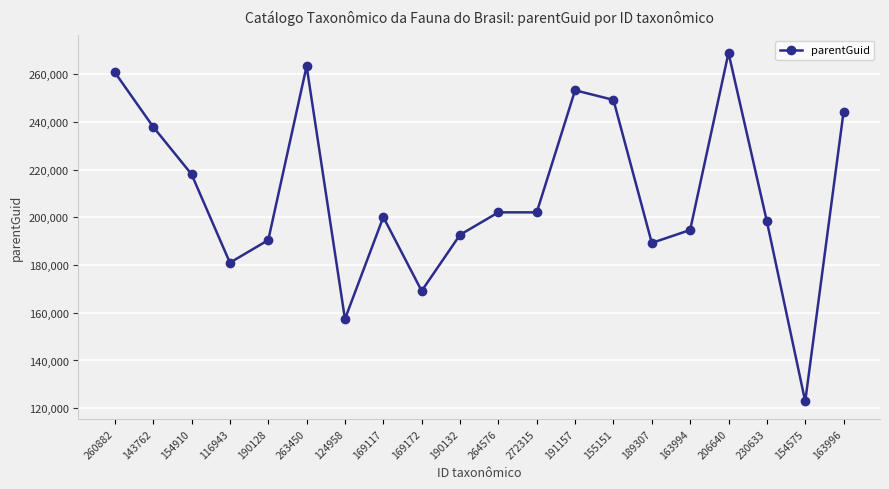

What is the label of the 4th point from the left?

116943